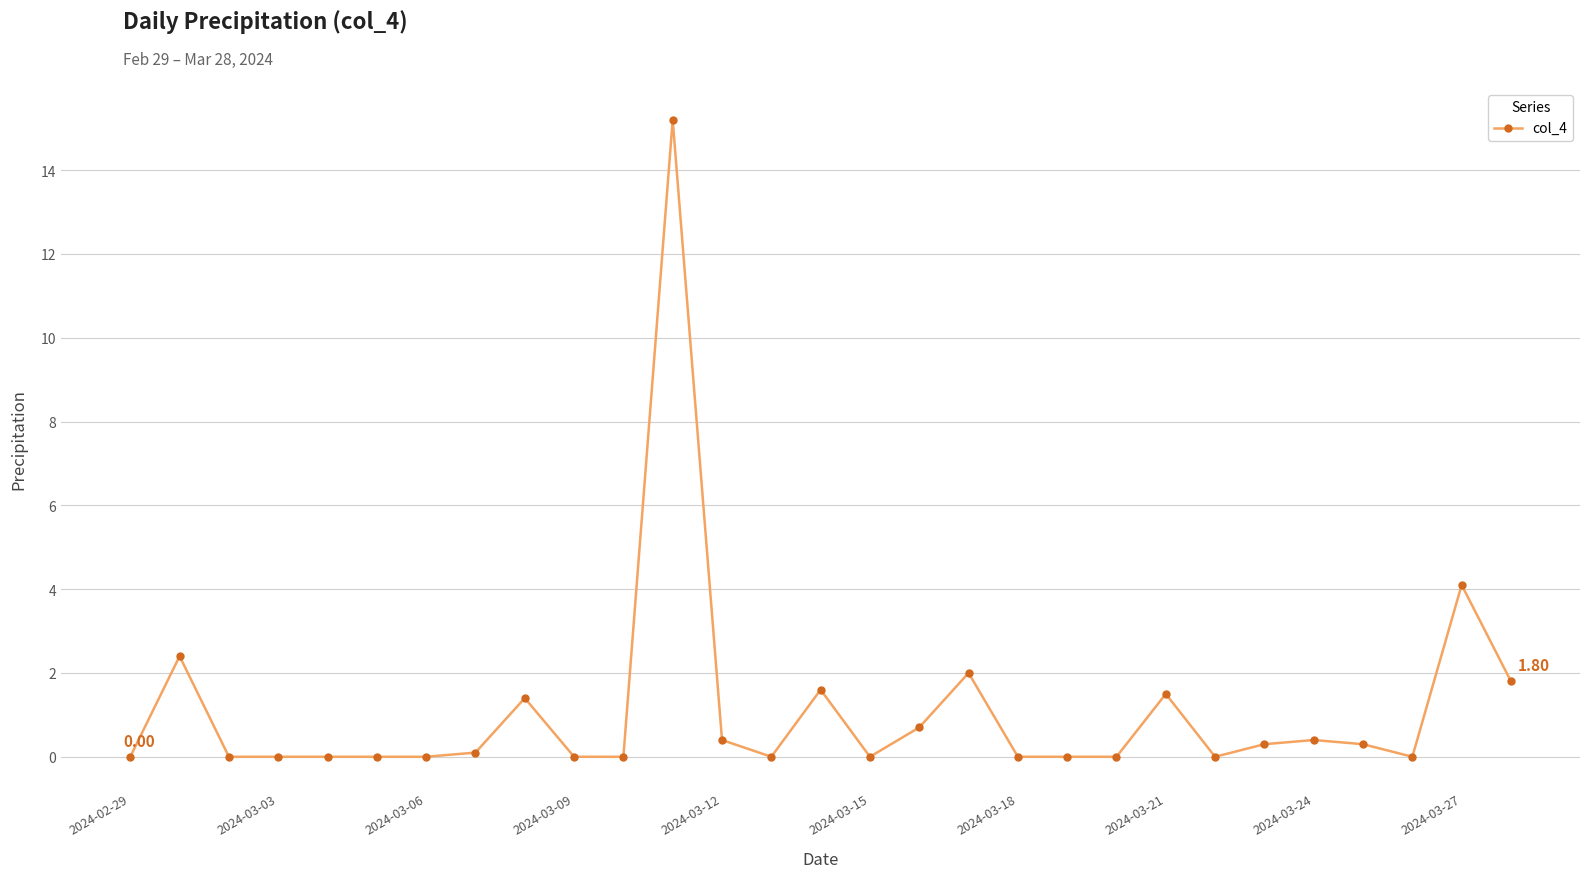

True or false: there are more than 2 points higher than both neighbors.

True